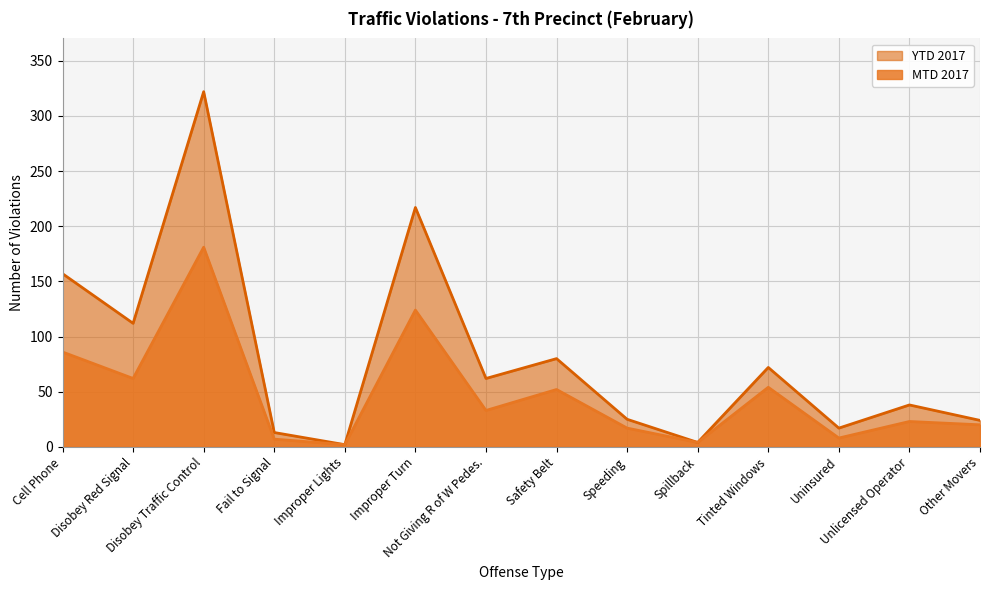

Which series has the largest range (max minus min)?

YTD 2017